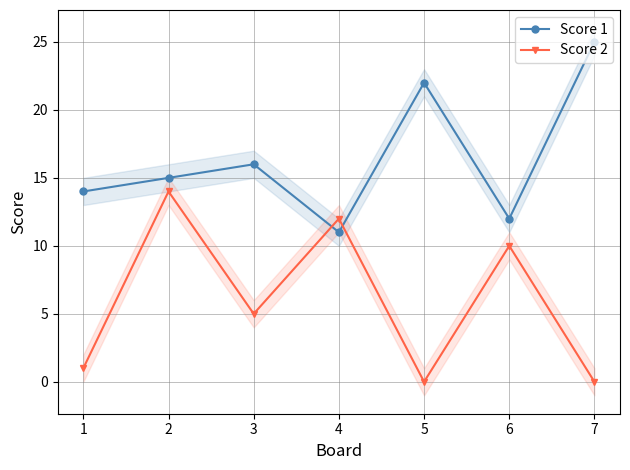

Between 6 and 7, which series saw the biggest shift?

Score 1